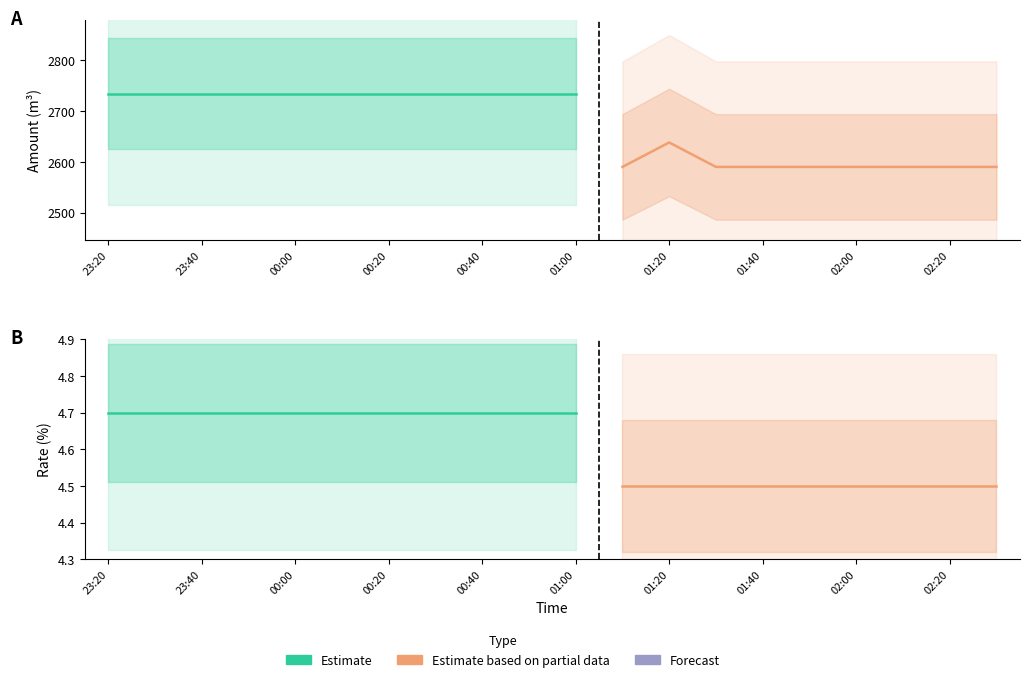

Reading left to right, list all the values displayed in this chart.

Amount(m3): 23:20=2734.0	23:30=2734.0	23:40=2734.0	23:50=2734.0	00:00=2734.0	00:10=2734.0	00:20=2734.0	00:30=2734.0	00:40=2734.0	00:50=2734.0	01:00=2734.0	01:10=2590.0	01:20=2638.0	01:30=2590.0	01:40=2590.0	01:50=2590.0	02:00=2590.0	02:10=2590.0	02:20=2590.0	02:30=2590.0
Rate(%): 23:20=4.7	23:30=4.7	23:40=4.7	23:50=4.7	00:00=4.7	00:10=4.7	00:20=4.7	00:30=4.7	00:40=4.7	00:50=4.7	01:00=4.7	01:10=4.5	01:20=4.5	01:30=4.5	01:40=4.5	01:50=4.5	02:00=4.5	02:10=4.5	02:20=4.5	02:30=4.5